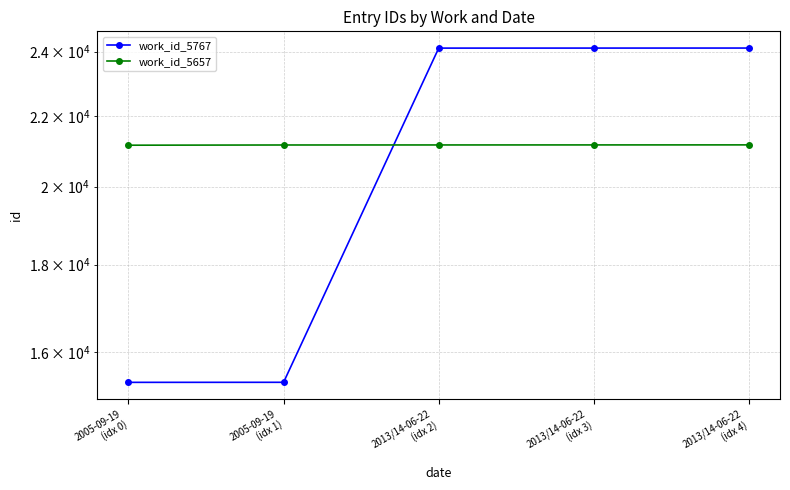

What is the total value across all series at 2005-09-19
(idx 1)?

36515